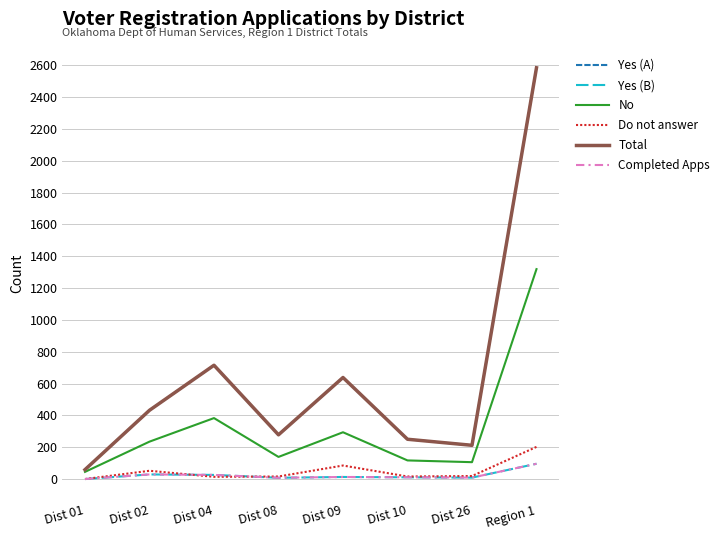

Does the chart have visible grid lines?

Yes